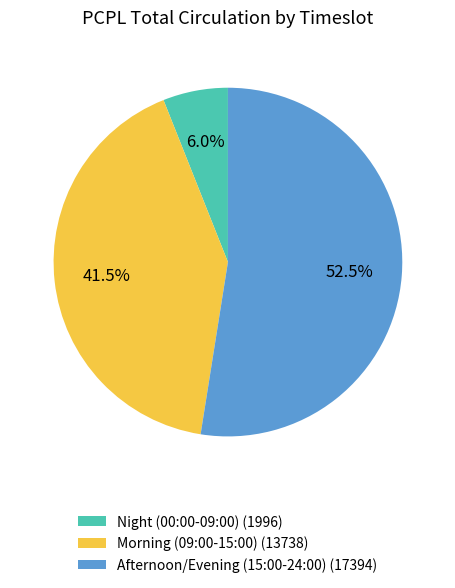

Does any single category account for the majority?

Yes